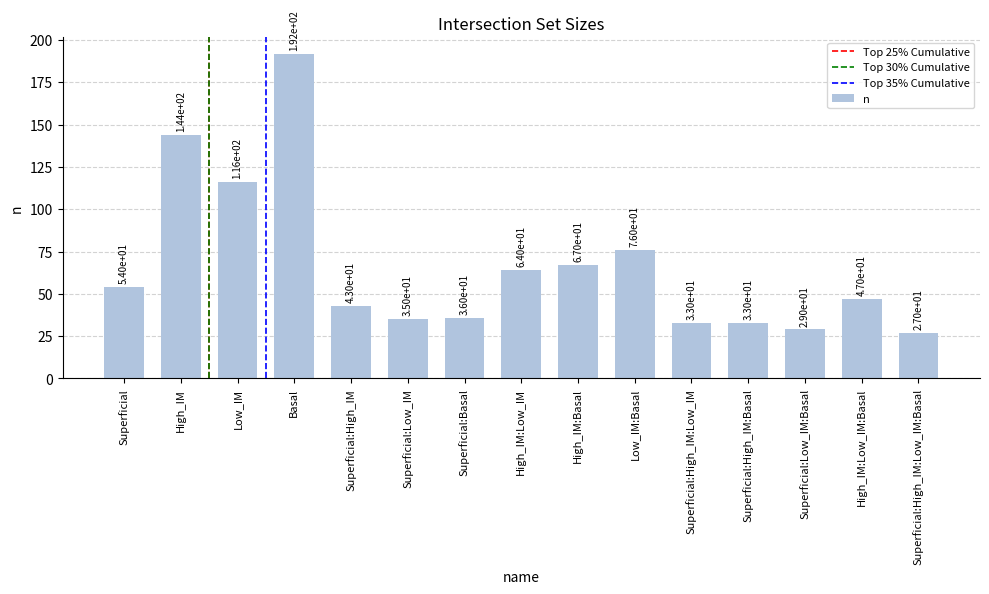

What is the value of the 3rd bar from the left?

116